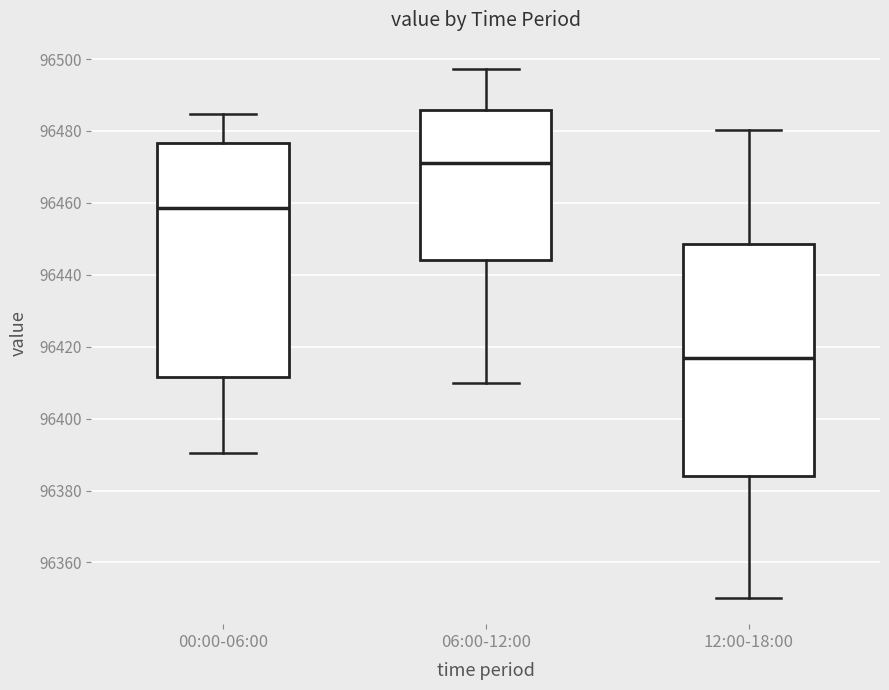

Reading left to right, read every box against the y-axis: the position of its median line, the range the box covers, and the ends of its whiskers. The values are not printed on the chart, so give them approximately, as read against the axis.

00:00-06:00: median 96458, box 96412 to 96476, whiskers 96390 to 96484
06:00-12:00: median 96472, box 96444 to 96486, whiskers 96410 to 96498
12:00-18:00: median 96416, box 96384 to 96448, whiskers 96350 to 96480